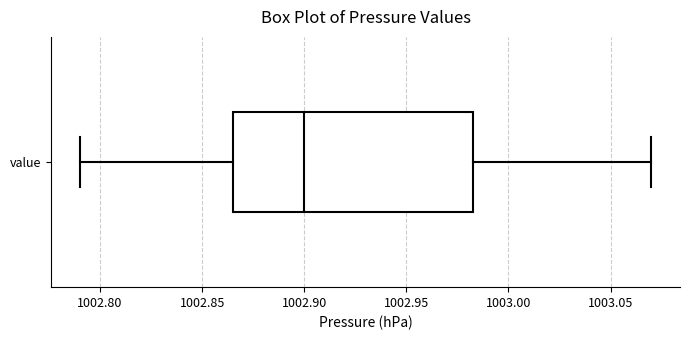

Transcribe this box plot: give where the median line is, the range the box spans, and where the two whiskers end, as read against the x-axis. The values are not printed on the chart, so give them approximately, as read against the axis.

median 1002.900, box 1002.865 to 1002.985, whiskers 1002.790 to 1003.070